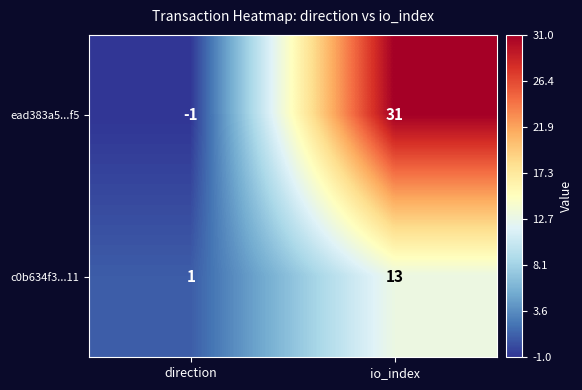

What is the average value of the c0b634f3...11 series?

7